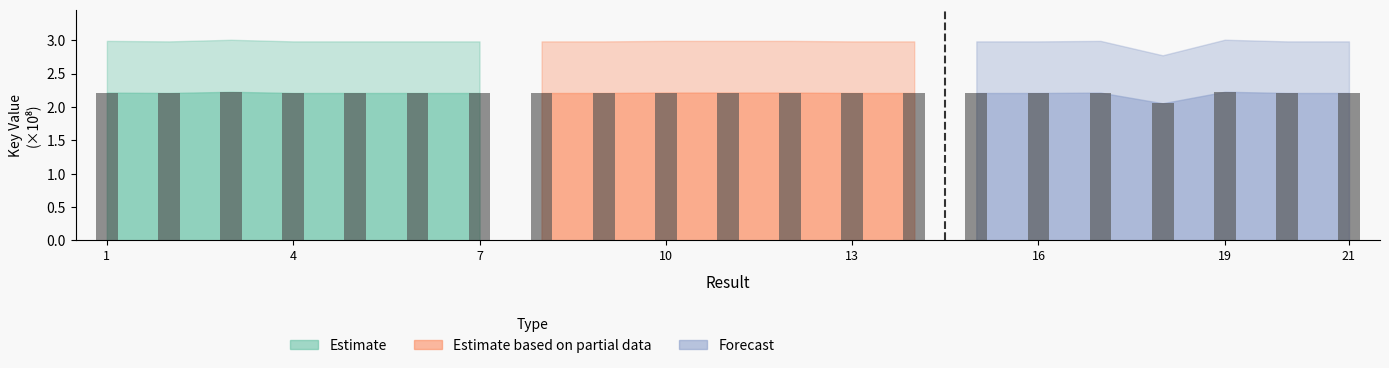

How many Estimate values are between 2 and 3?

7